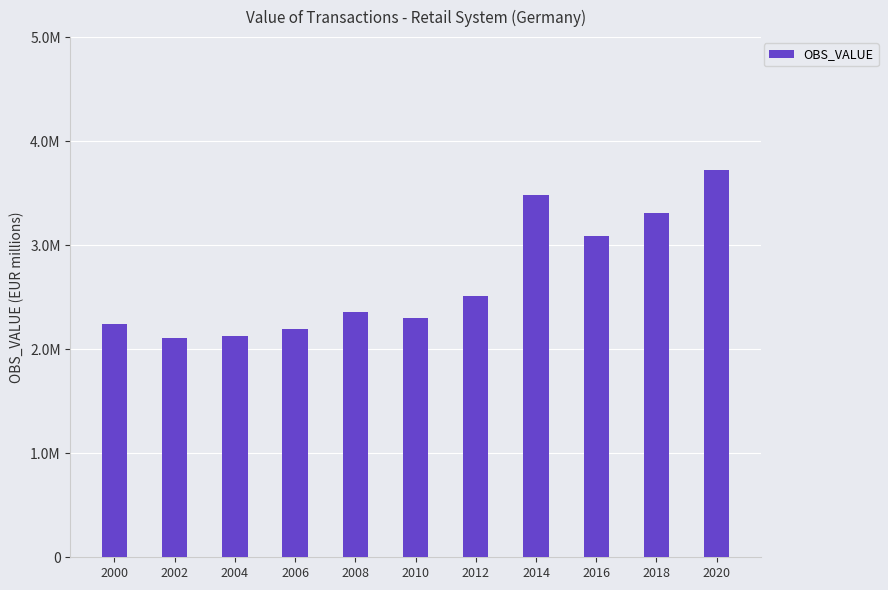

What is the value of the 11th bar from the left?

3724259.1